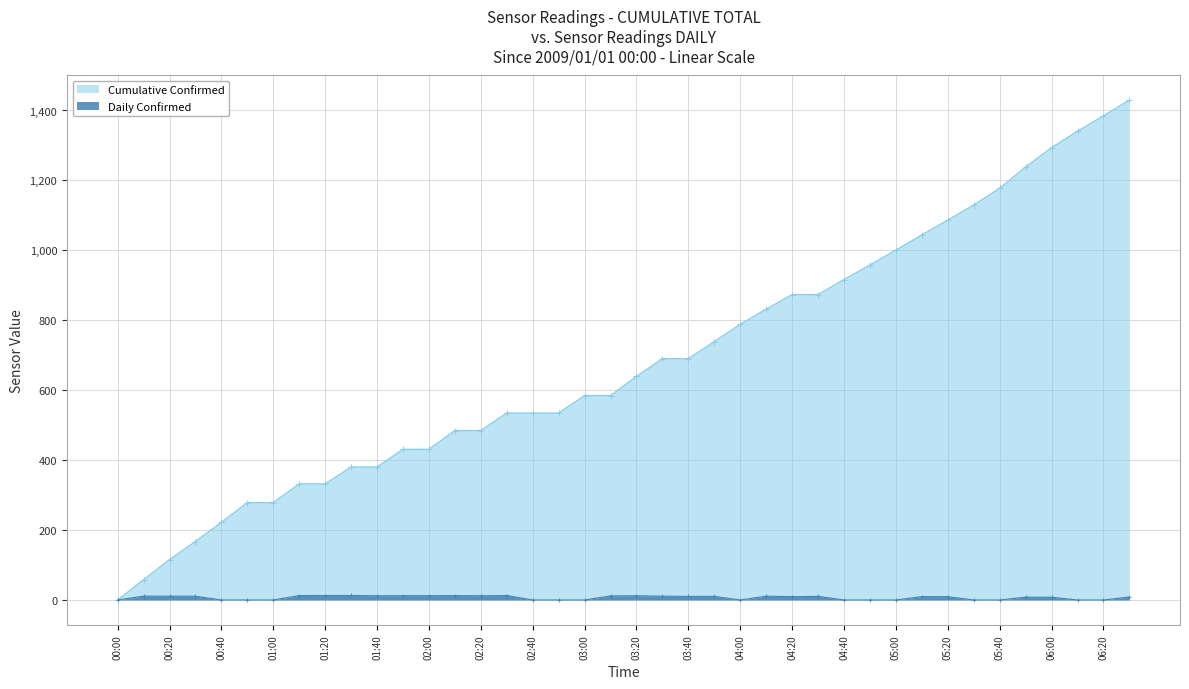

Which series has the widest spread of values?

Cumulative Confirmed